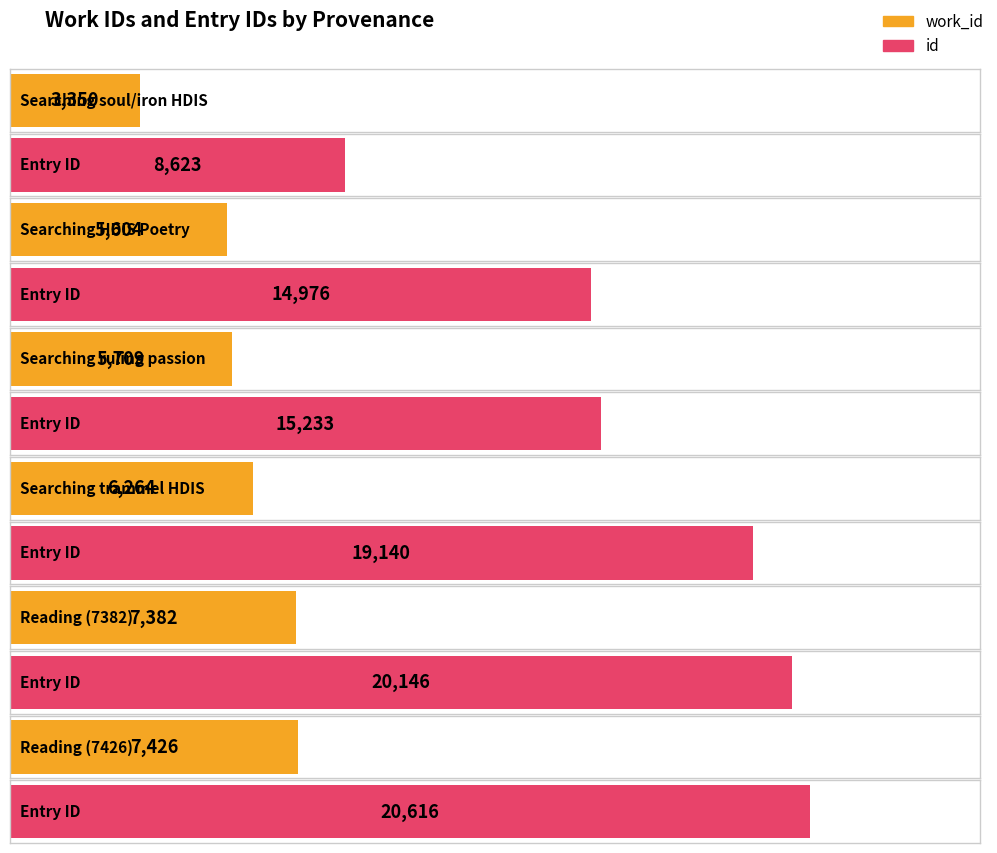

What is the average value of the id series?

16456